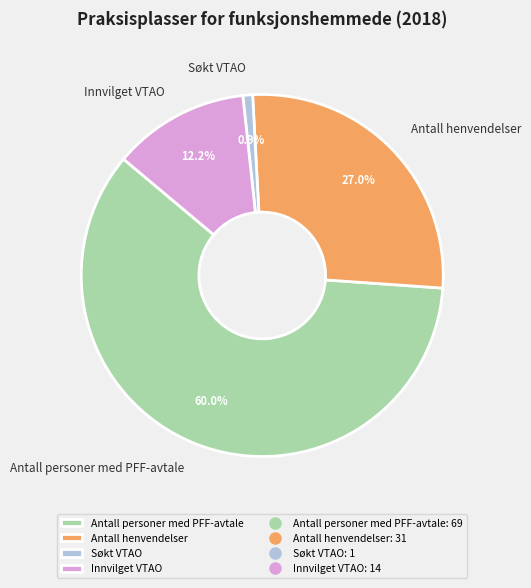

Between Søkt VTAO and Antall personer med PFF-avtale, which is larger?

Antall personer med PFF-avtale